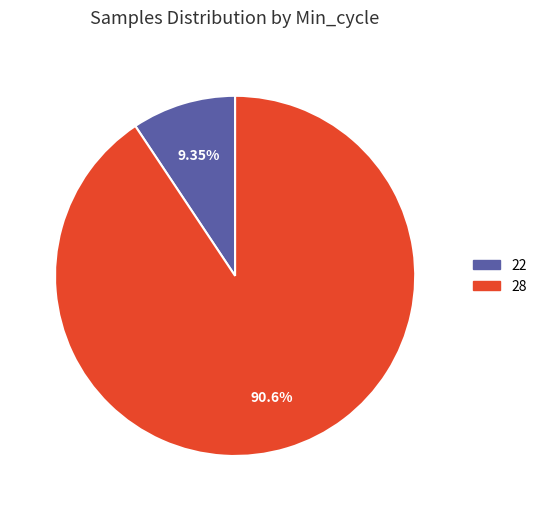

Is there any slice that represents more than half of the pie?

Yes